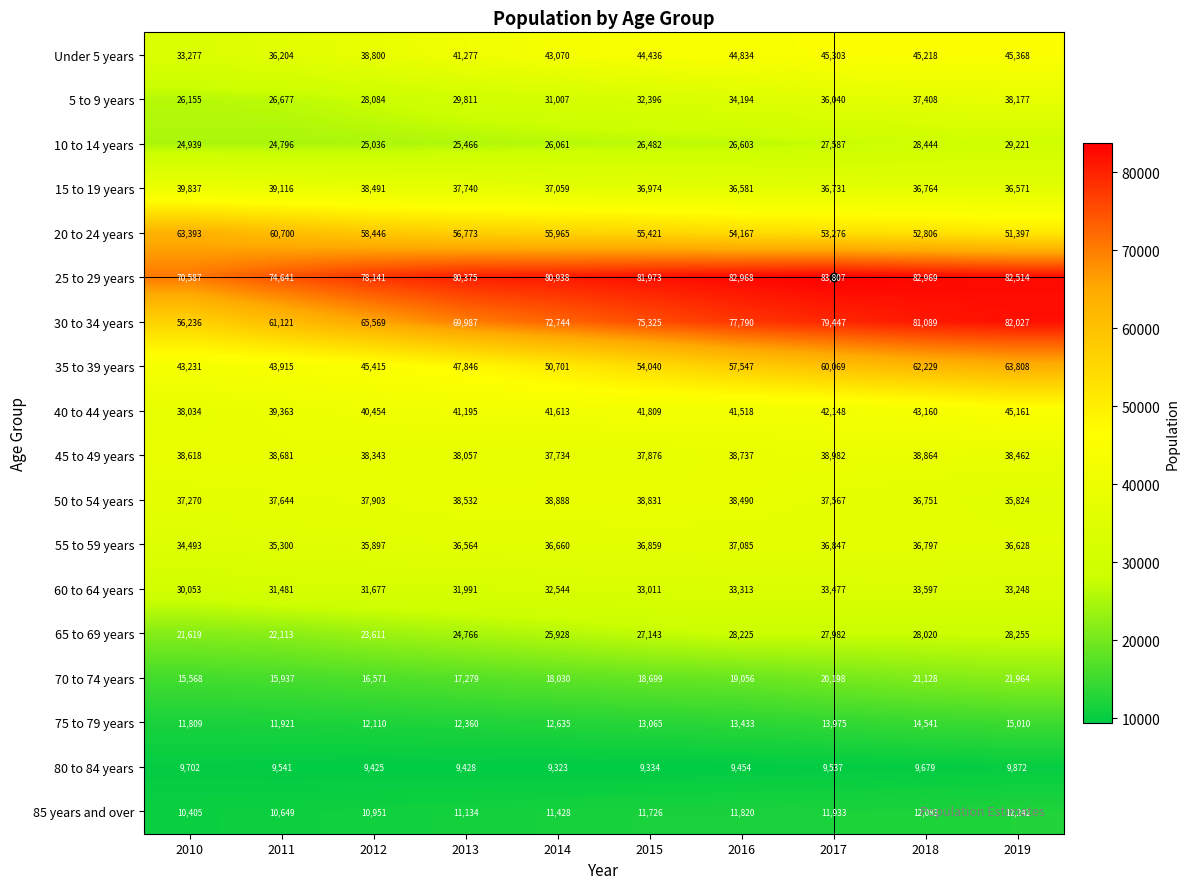

The value of 10 to 14 years at 2015 is 12040. True or false?

False